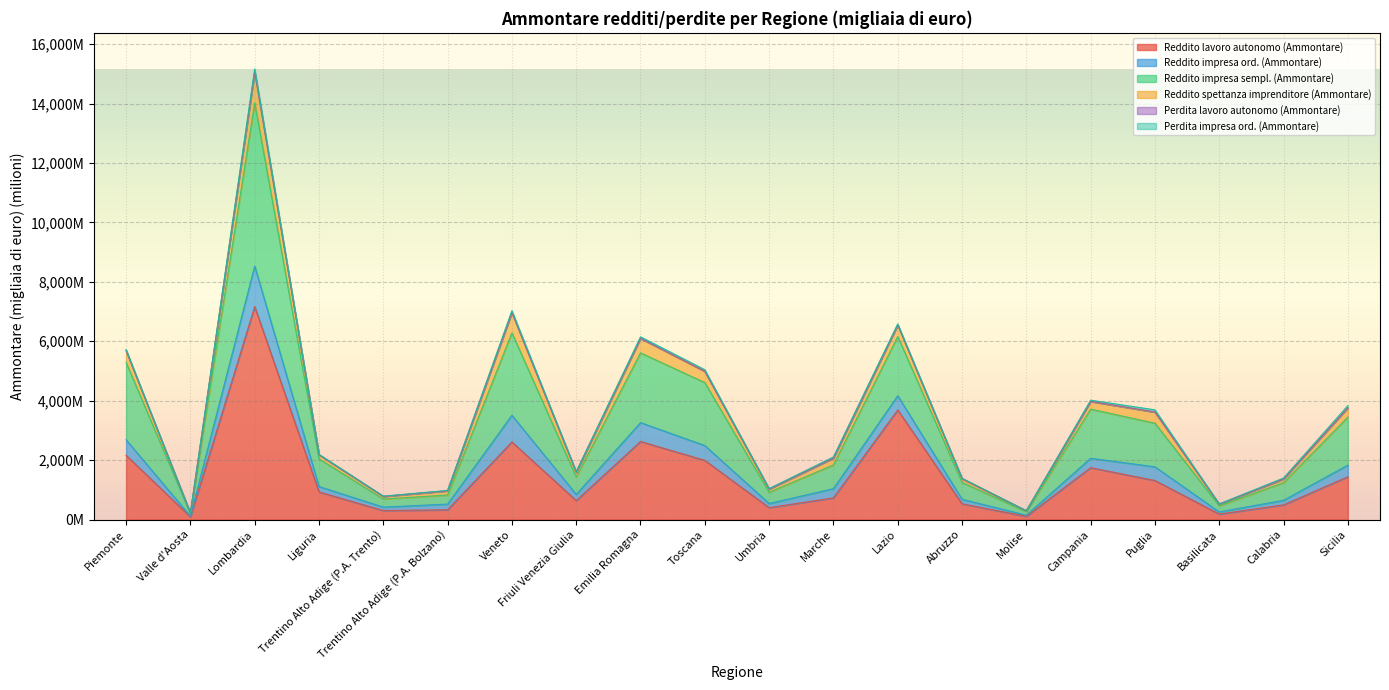

Where is the first local minimum for Perdita lavoro autonomo (Ammontare)?

Valle d'Aosta